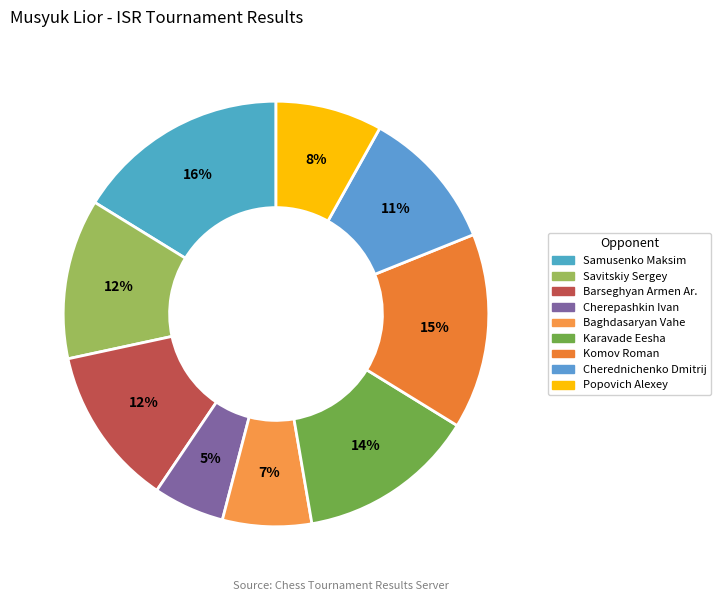

What percentage is the Baghdasaryan Vahe slice, to the nearest percent?

7%